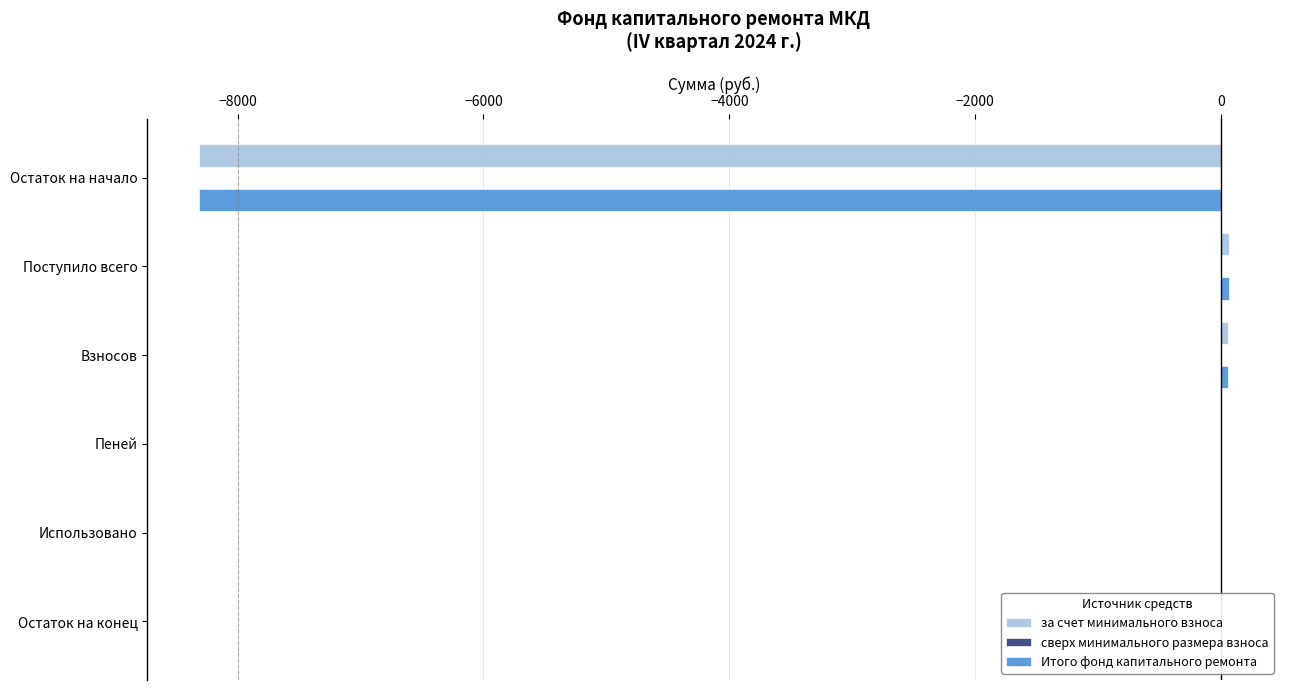

What is the total value across all series at Остаток на начало?

-16627.5